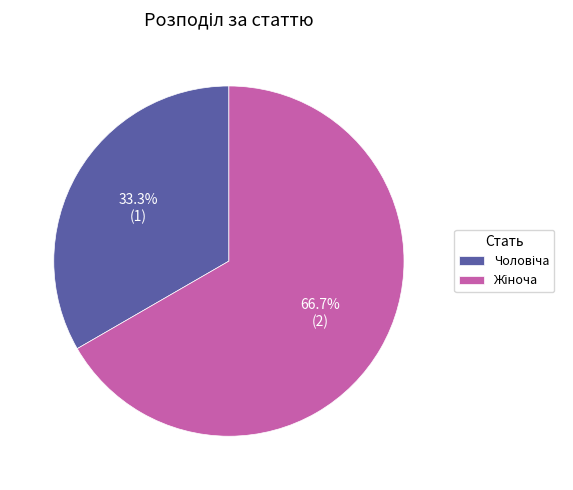

Is there a majority slice in this chart?

Yes